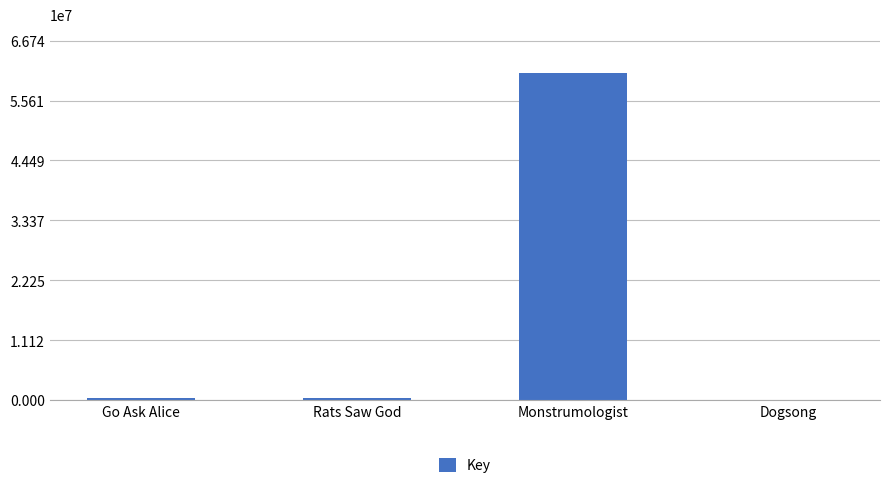

Which category has the highest value across all series?

Monstrumologist